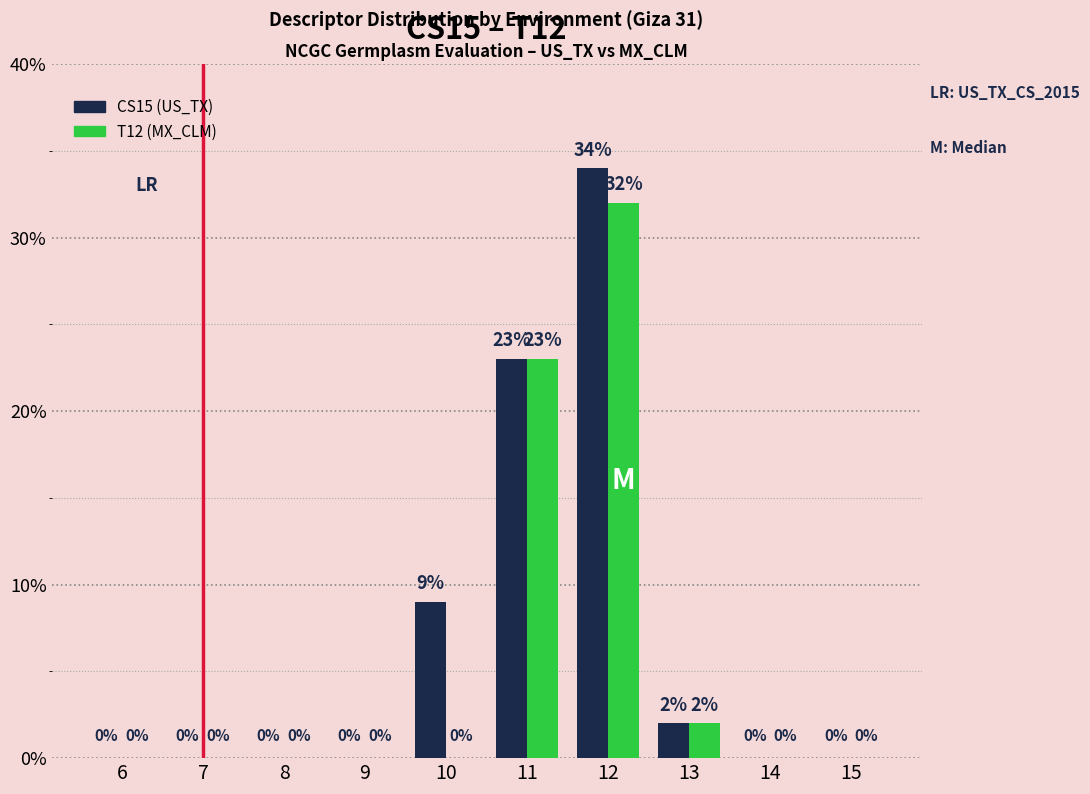

Reading left to right, transcribe all the data shown in this chart.

CS15: 0	0	0	0	9	23	34	2	0	0
T12: 0	0	0	0	0	23	32	2	0	0